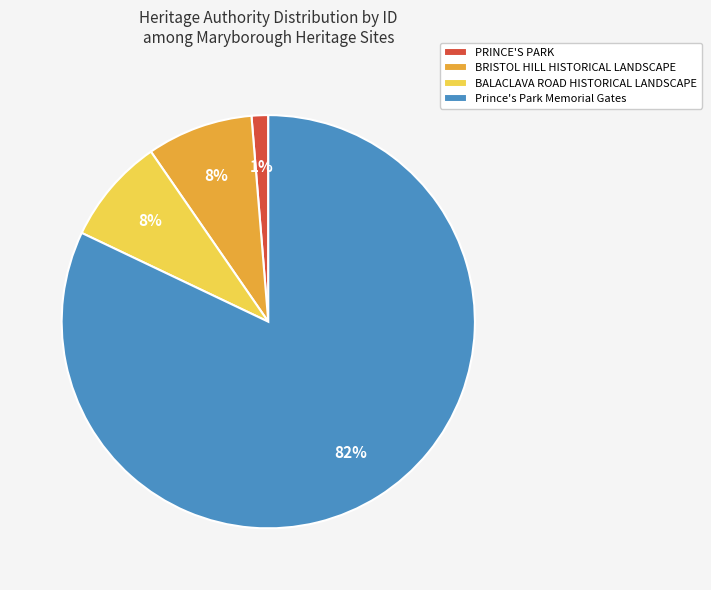

The Prince's Park Memorial Gates slice represents 82% of the pie. True or false?

True